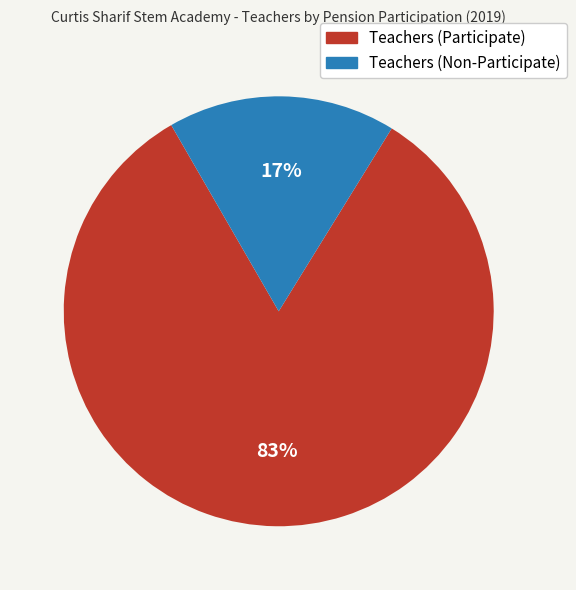

Between Teachers (Non-Participate) and Teachers (Participate), which is larger?

Teachers (Participate)